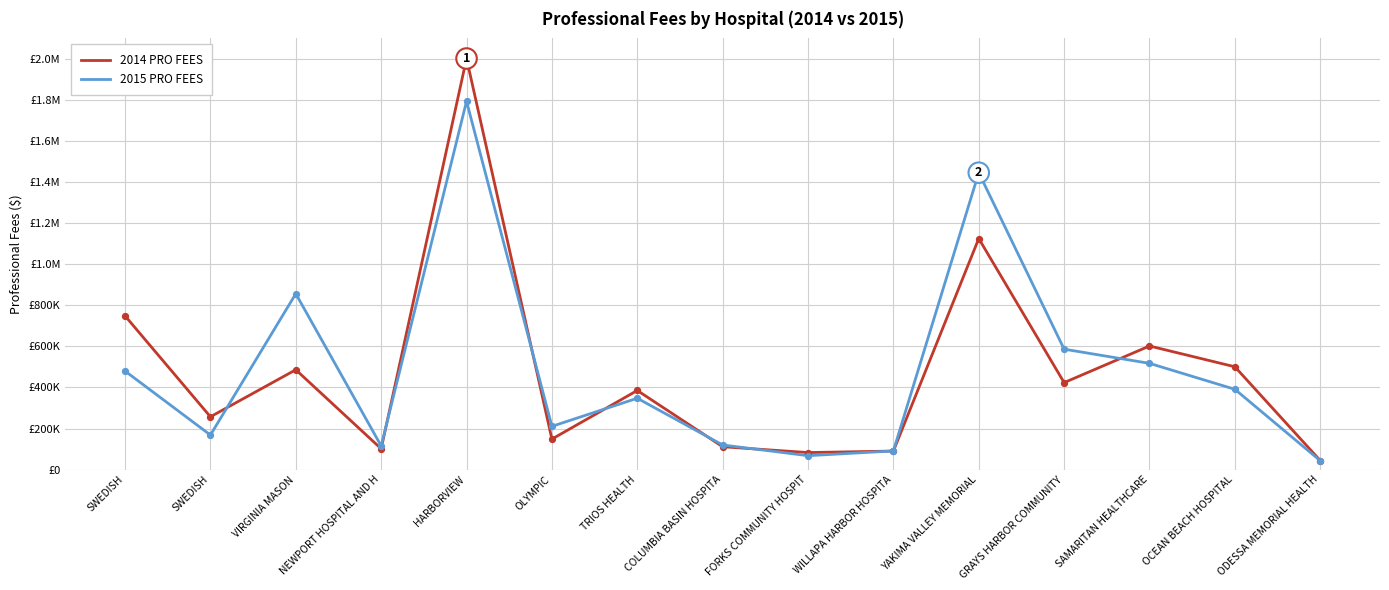

What are all the series names shown in the legend?

2014 PRO FEES, 2015 PRO FEES